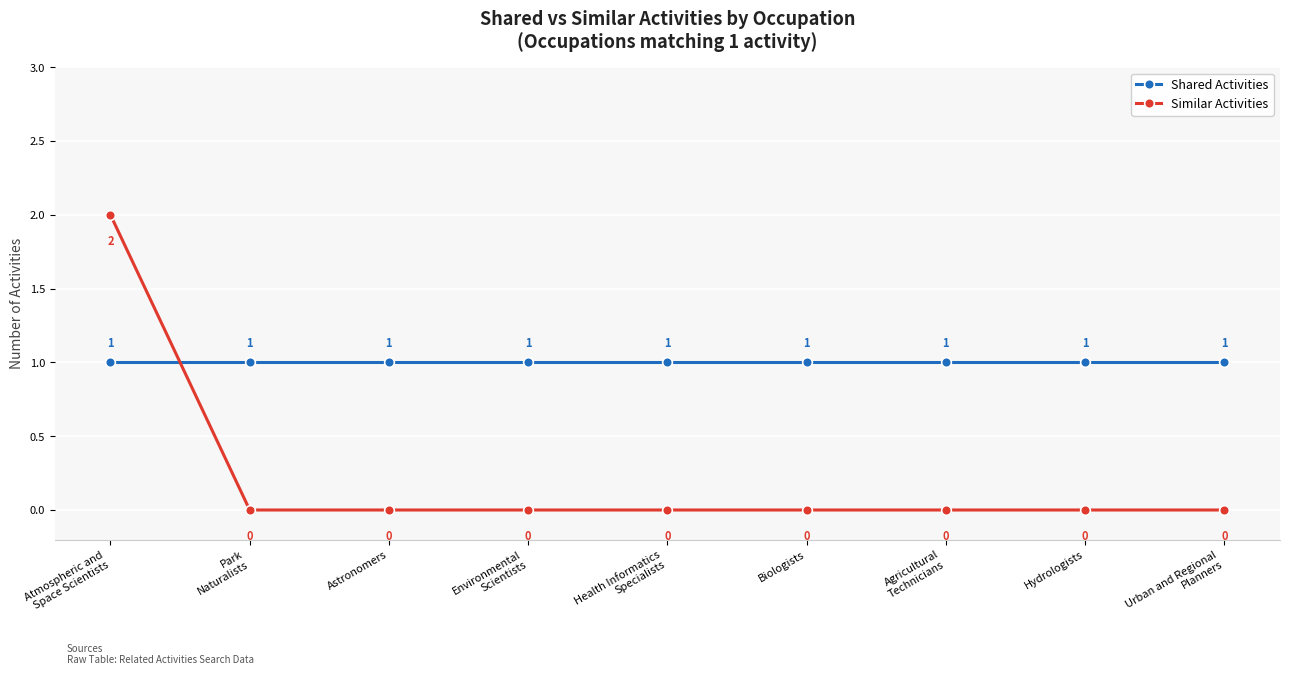

What is the spread (max minus min) of values at Health Informatics
Specialists?

1